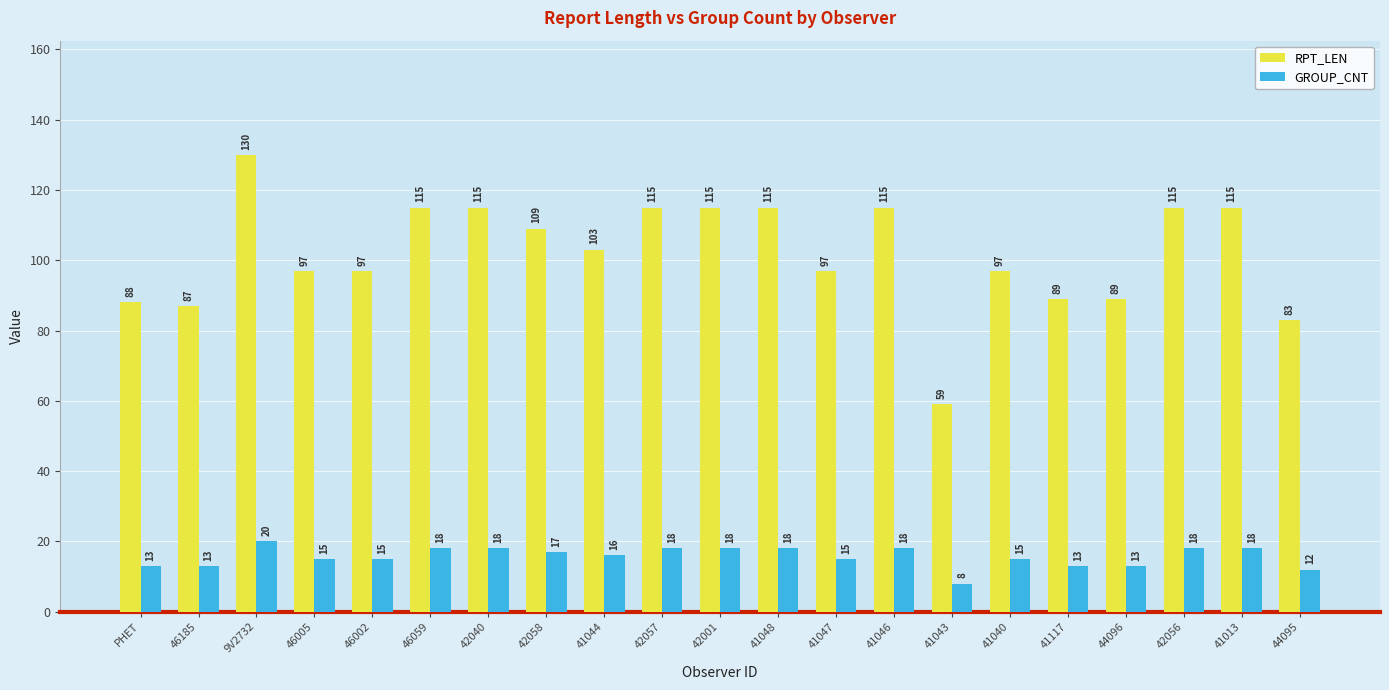

How many groups of bars are there?

21